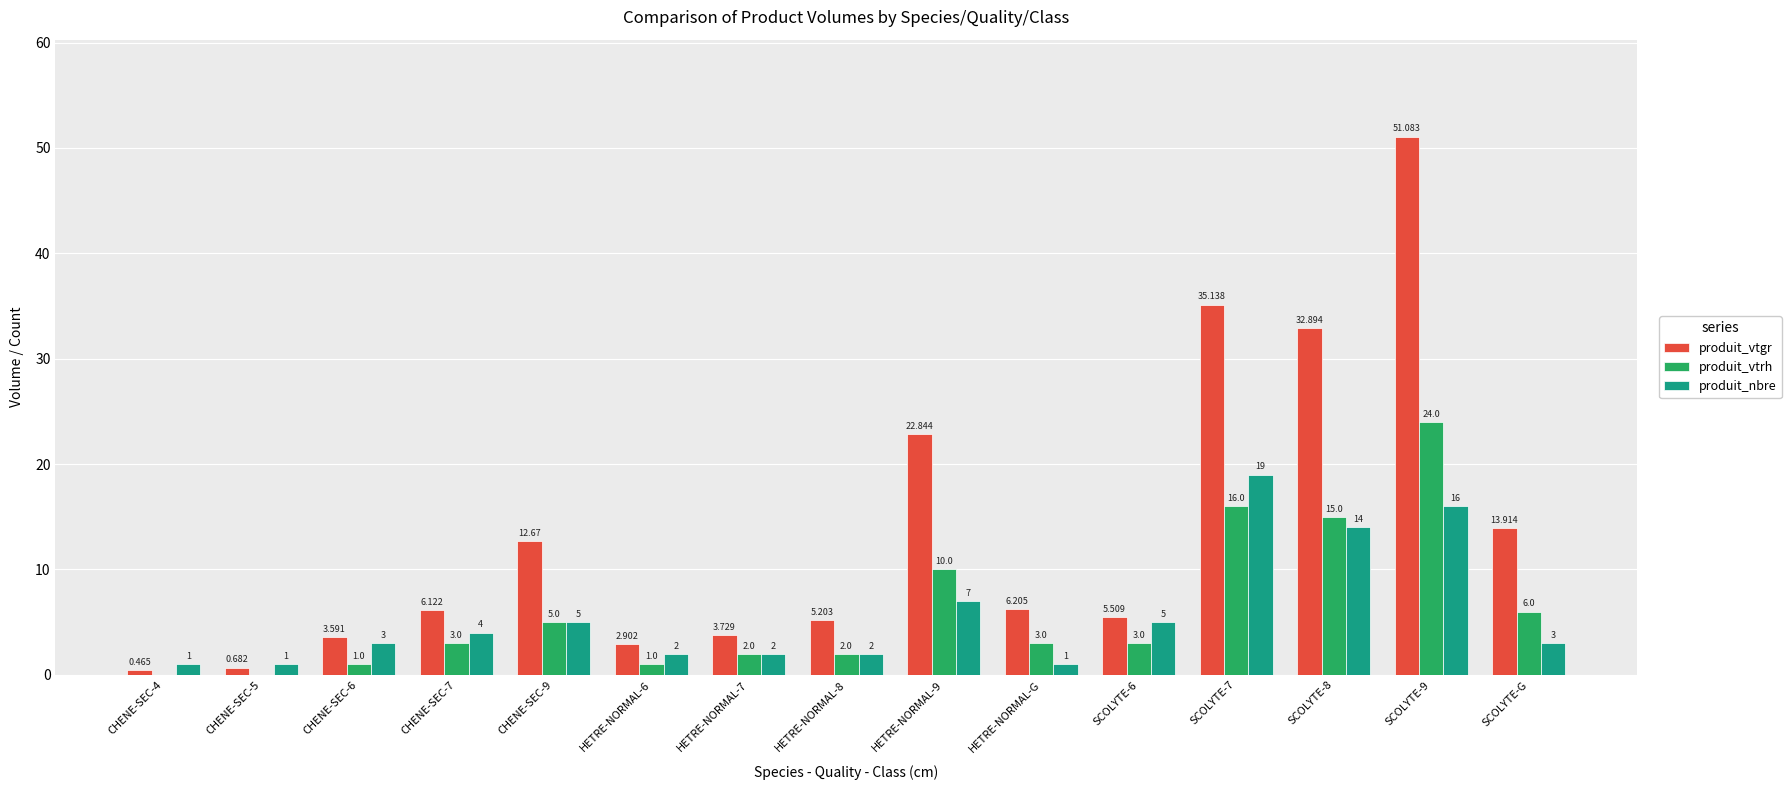

How many positive values does the produit_vtrh series have?

13